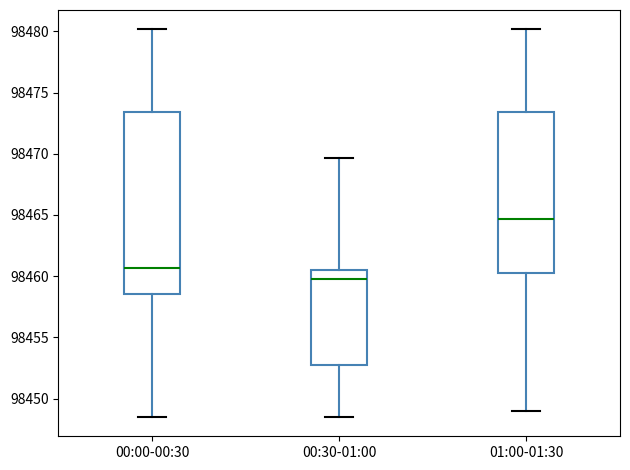

Where does the lower whisker of the box for 00:00-00:30 end on the y-axis? The values are not printed on the chart, so give them approximately, as read against the axis.

98448.5